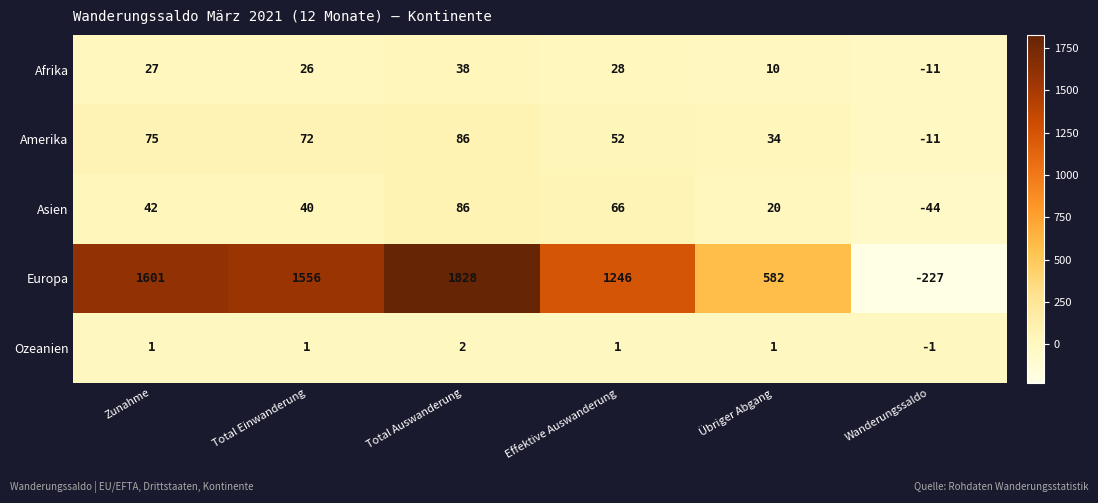

What is the sum of all Afrika values?

118